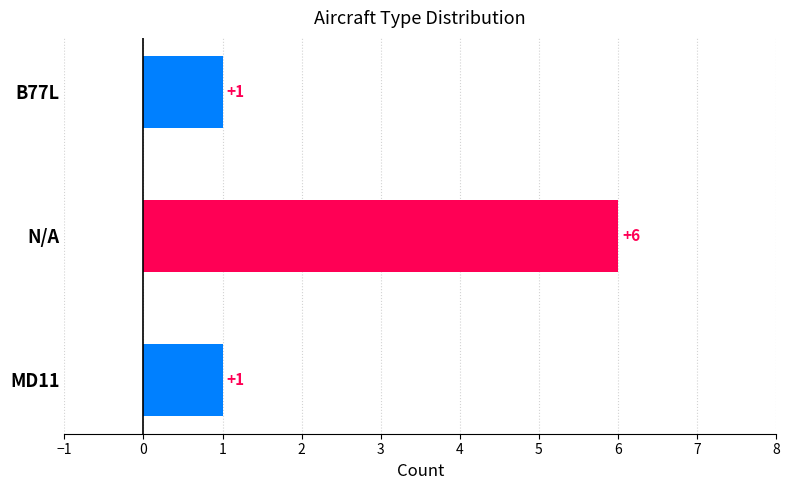

How many values are between 1 and 6?

3